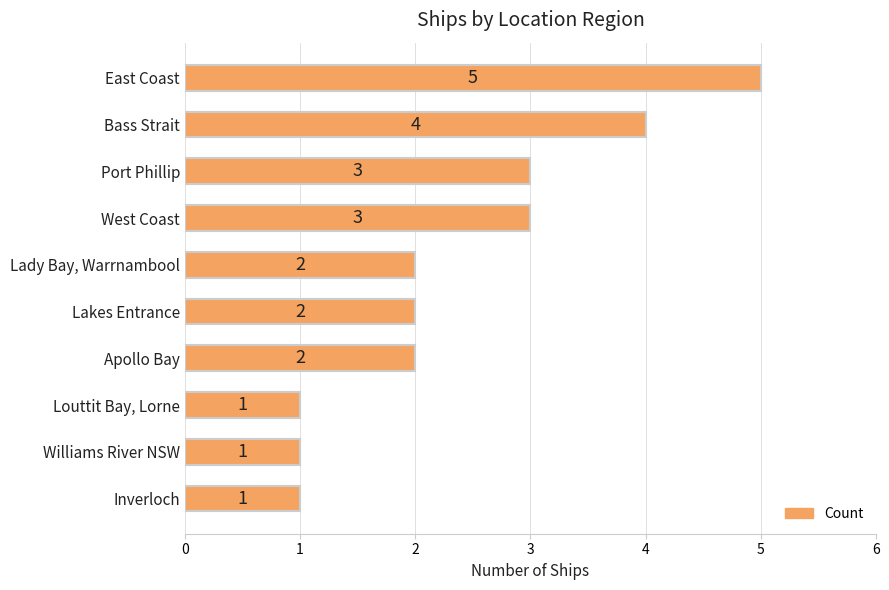

Is it true that the value at Bass Strait is 4?

True